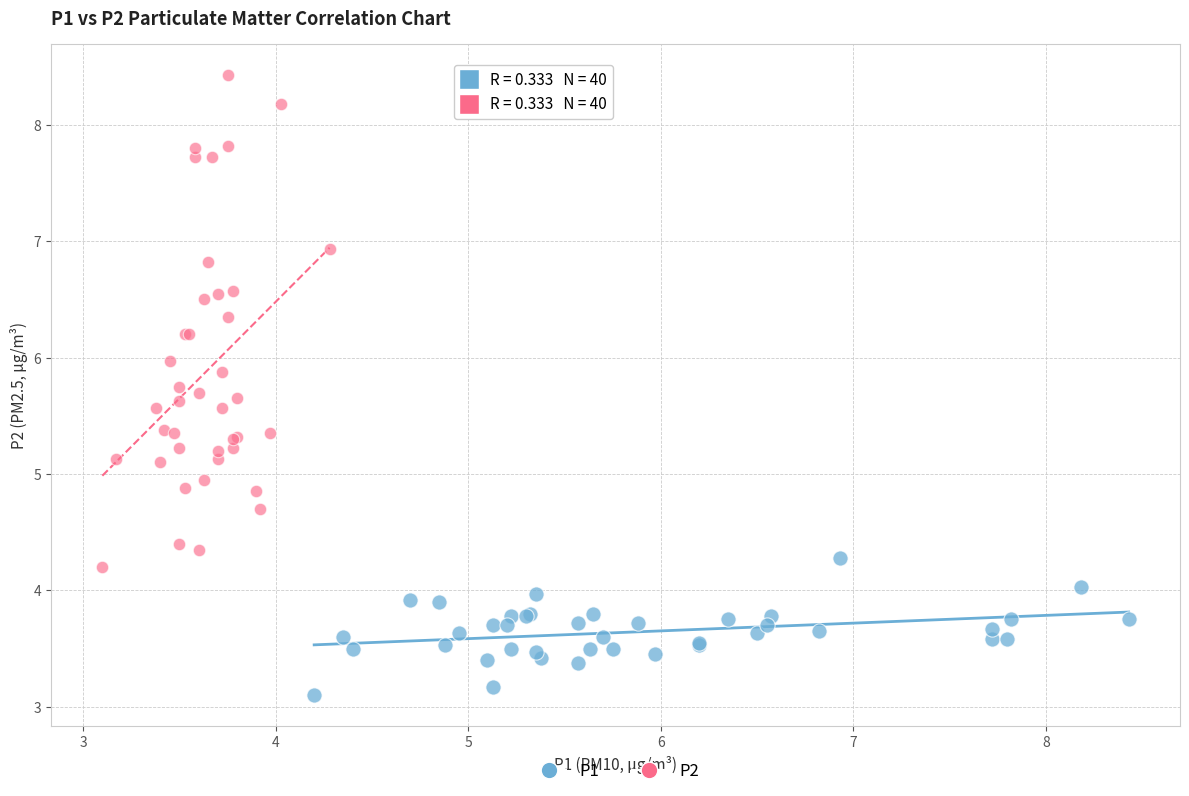

Which series has the largest Y range (max minus min)?

P2